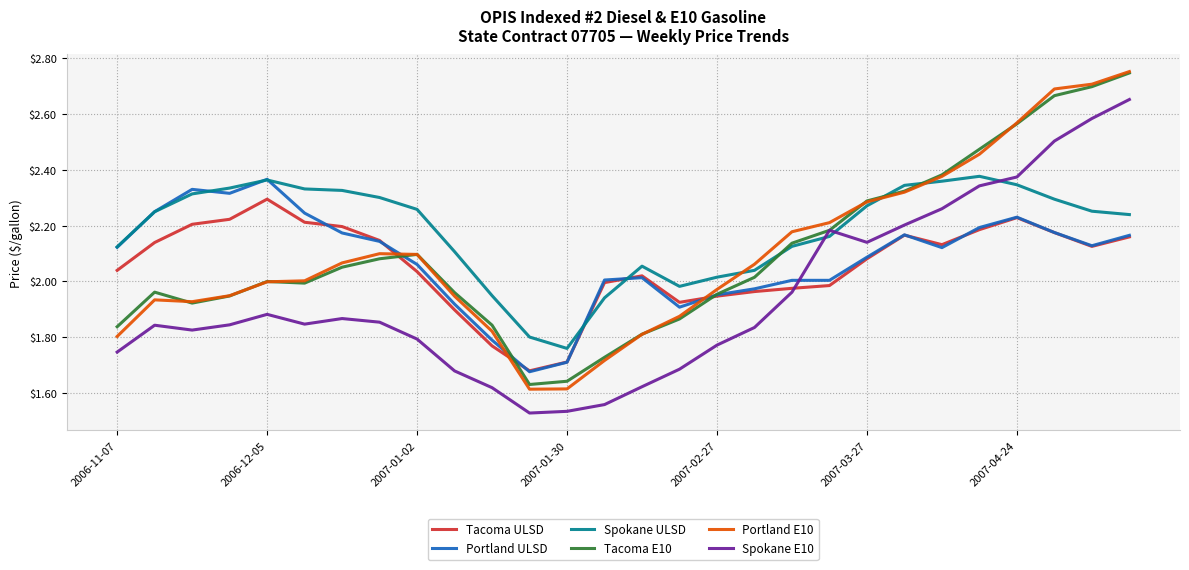

True or false: Portland E10 and Spokane E10 cross at least once.

False